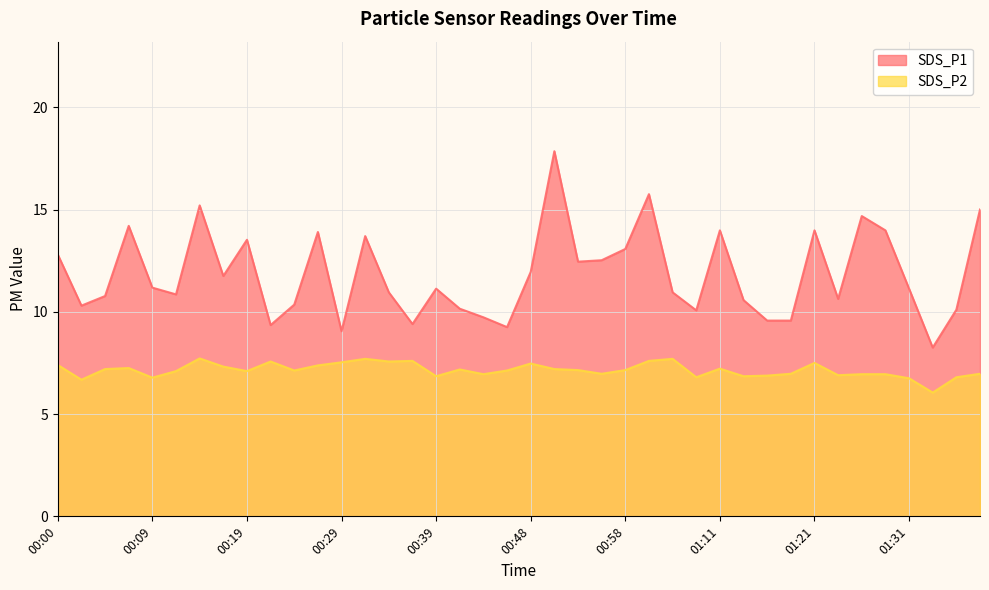

What is the difference between the SDS_P1 values at 00:58 and 00:48?

1.1